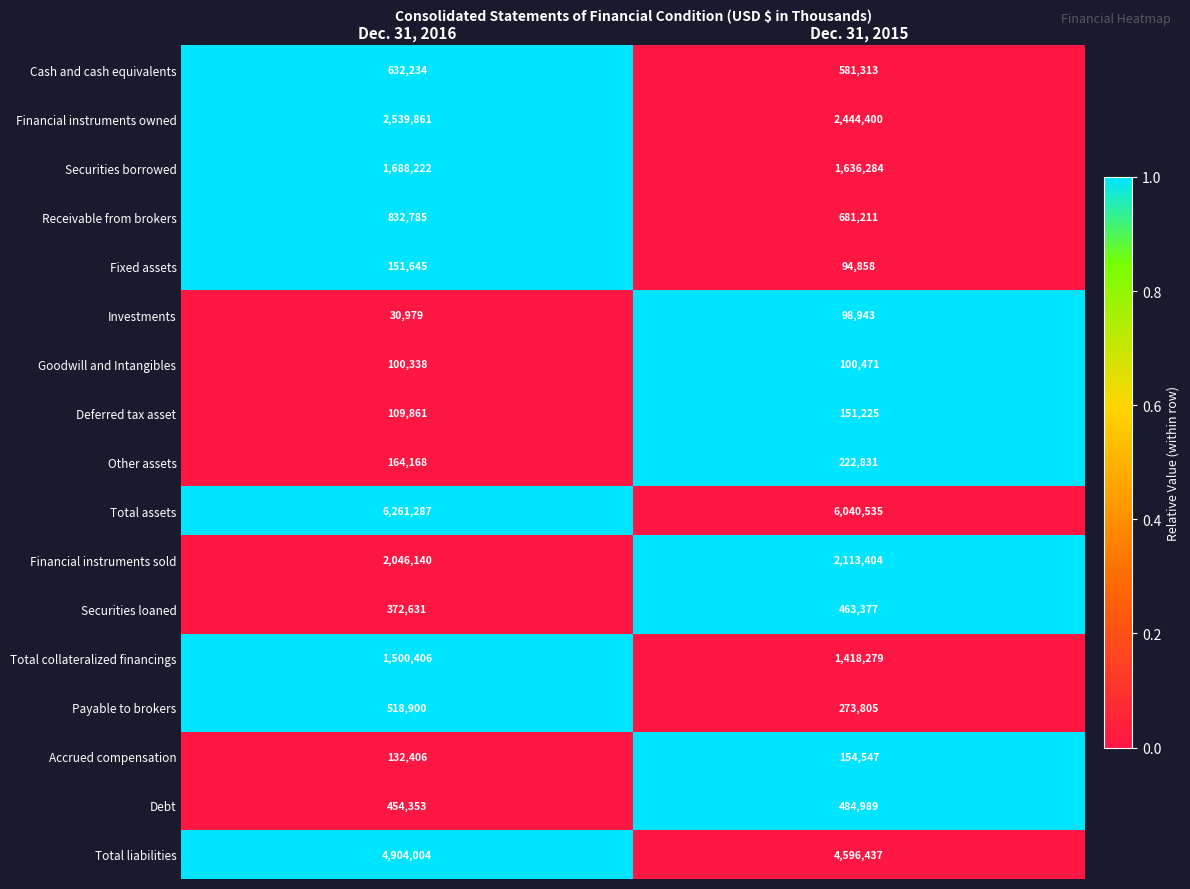

What is the difference between the maximum and minimum values in the Payable to brokers series?

245095